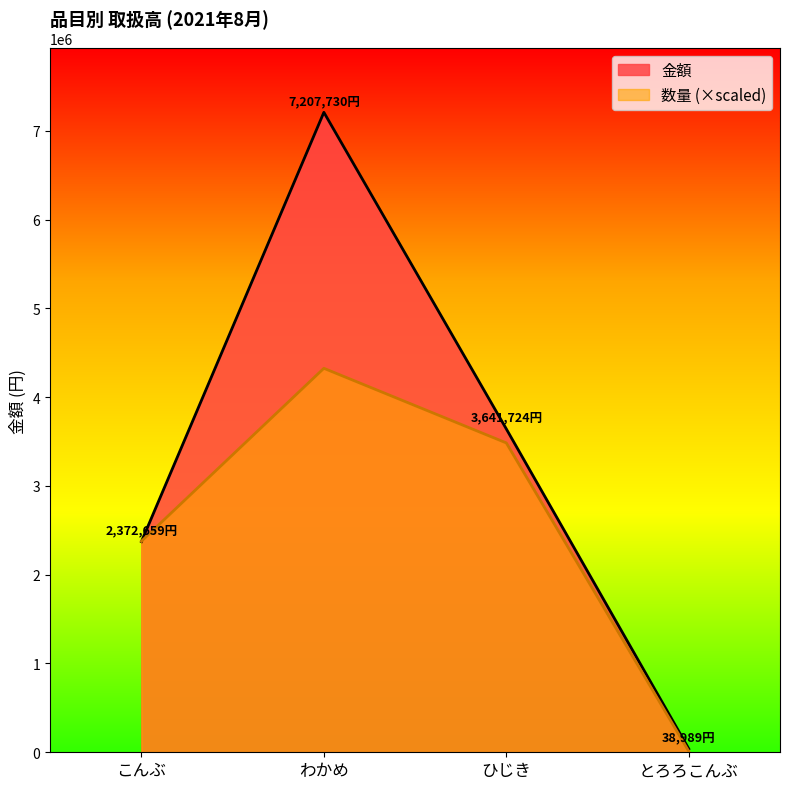

After their last crossing, which series has the higher values: 数量 or 金額?

金額